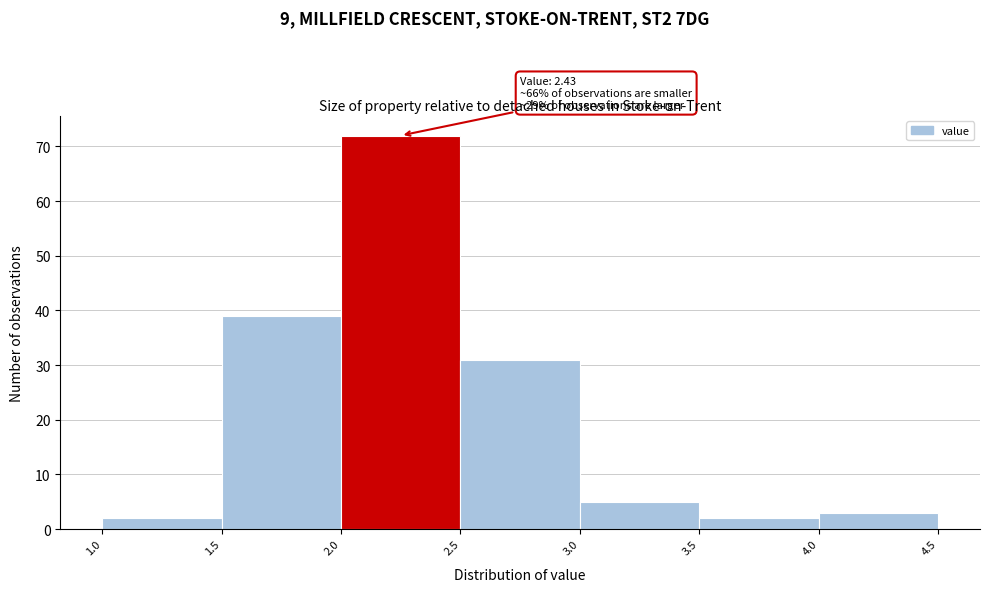

Which range on the x-axis has the tallest bar?

2.0 to 2.5